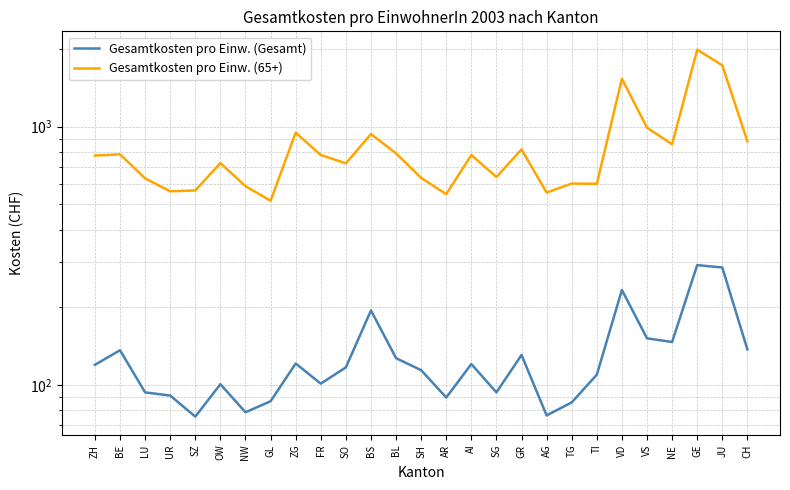

What position from the left is GR?

18